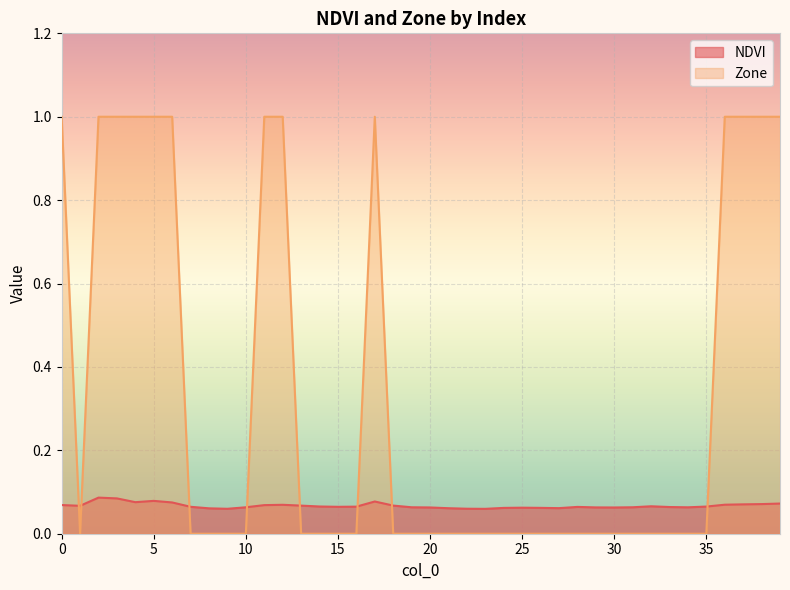

At how many categories does at least one series exceed 0?

40